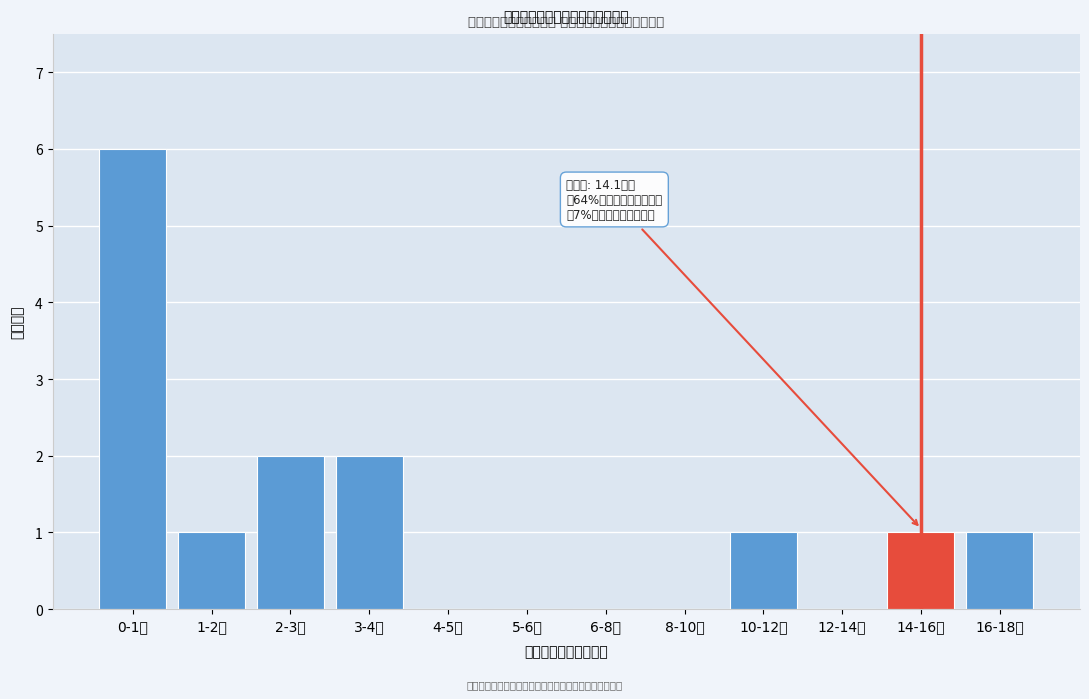

Reading left to right, list all the values displayed in this chart.

0-1万=6	1-2万=1	2-3万=2	3-4万=2	4-5万=0	5-6万=0	6-8万=0	8-10万=0	10-12万=1	12-14万=0	14-16万=1	16-18万=1